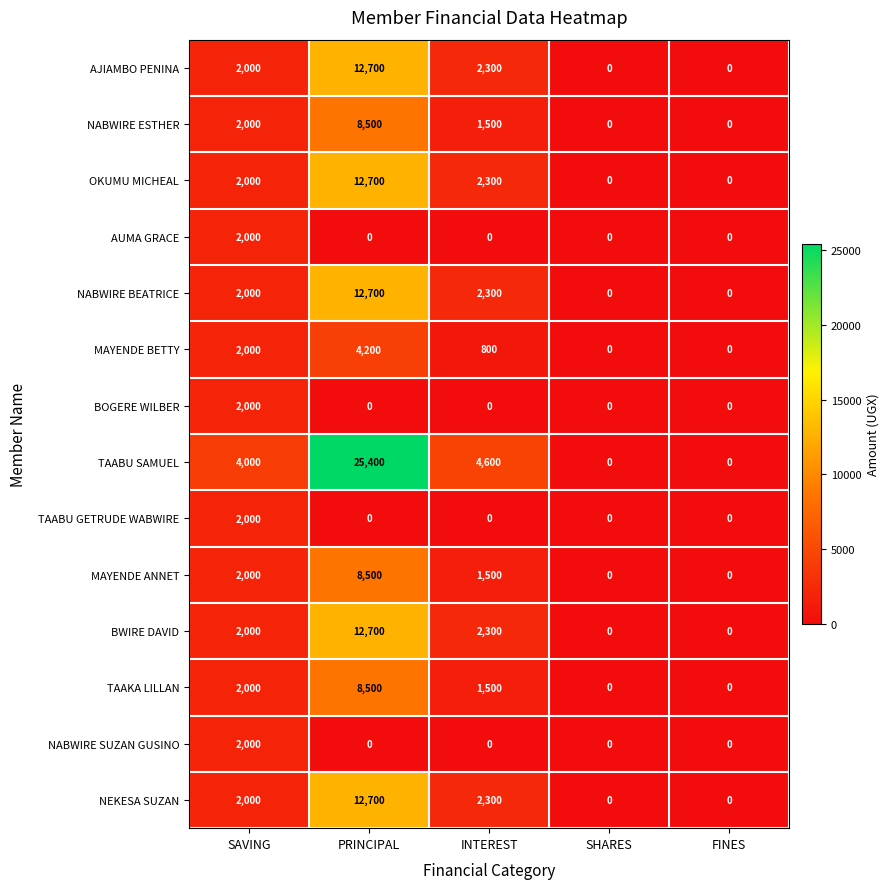

At how many categories does at least one series exceed 6280?

1